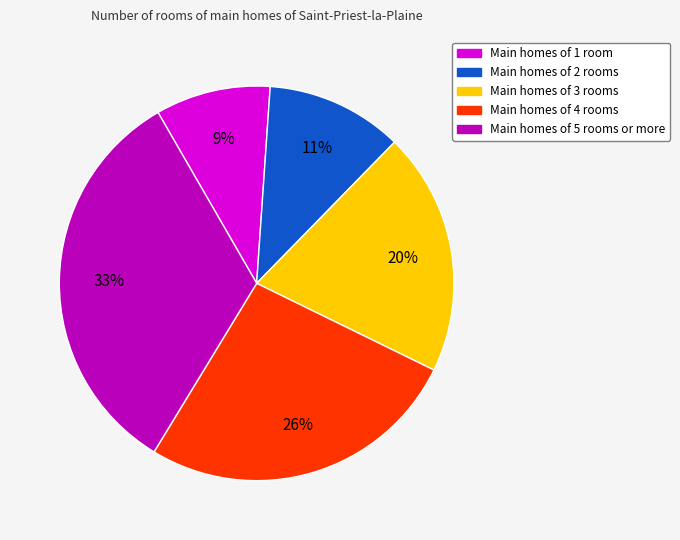

To the nearest percent, what is the average slice percentage?

20%